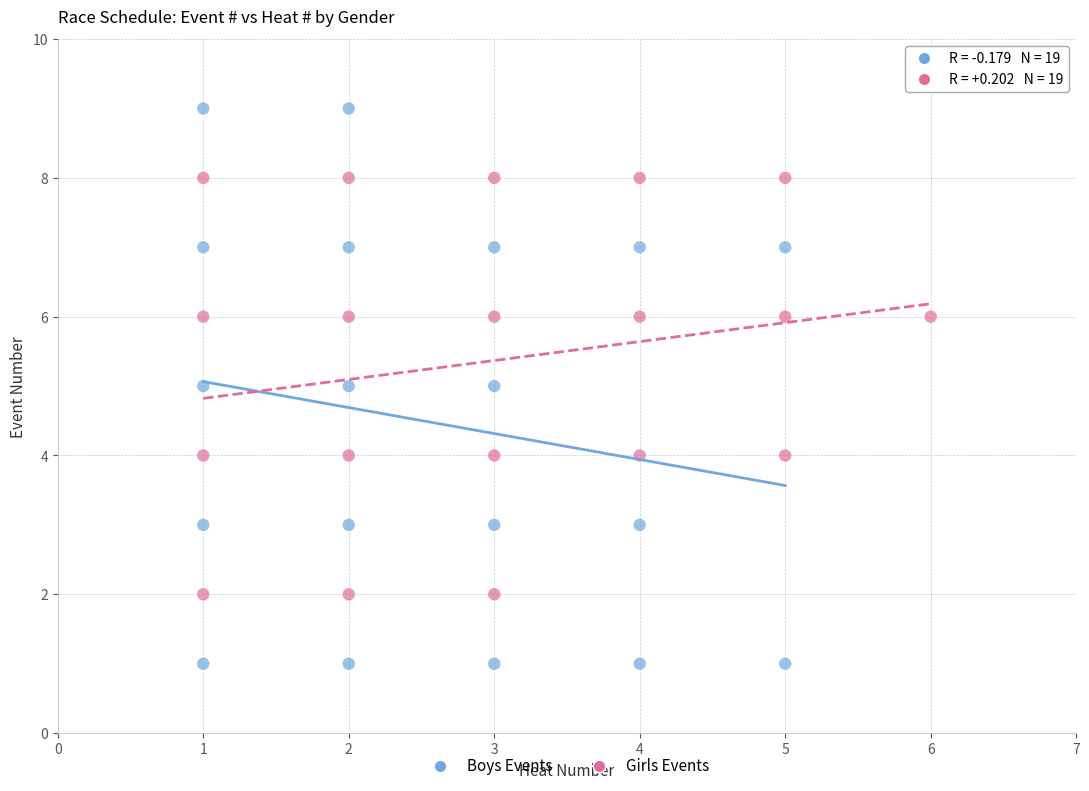

Which series reaches the maximum Y coordinate?

Boys Events